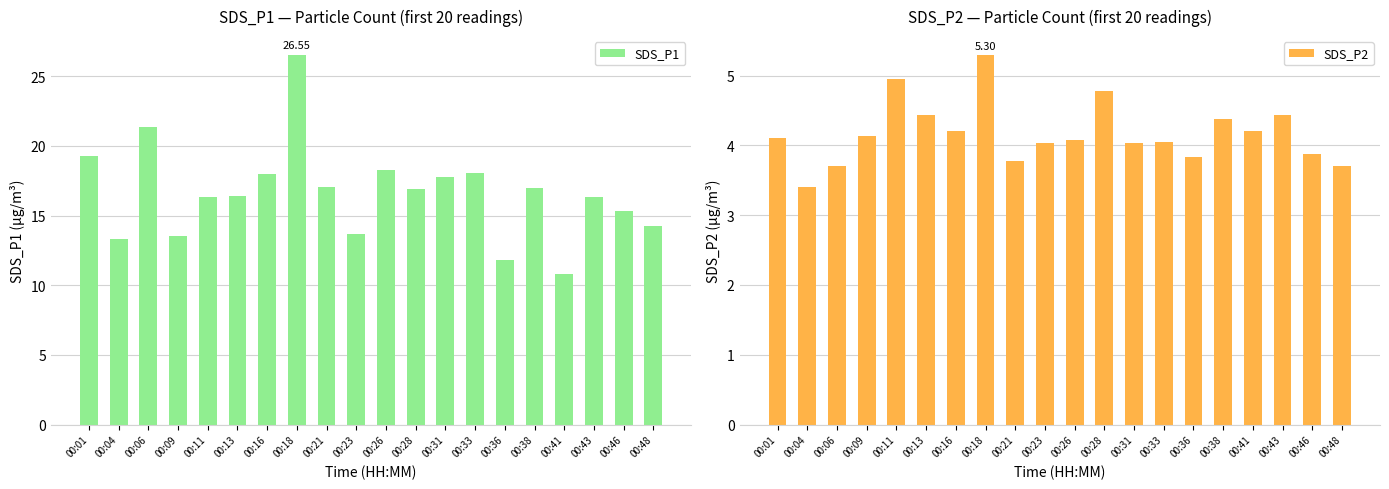

True or false: SDS_P2 has a value of 0.9 at 00:48.

False